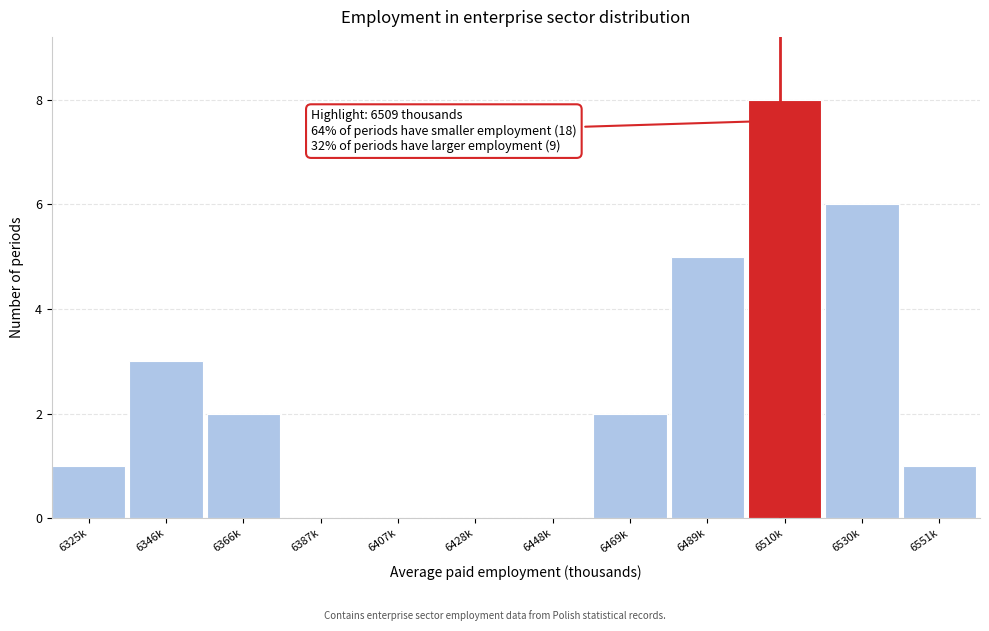

Reading left to right, extract all data points from this chart.

6325k=1	6346k=3	6366k=2	6387k=0	6407k=0	6428k=0	6448k=0	6469k=2	6489k=5	6510k=8	6530k=6	6551k=1